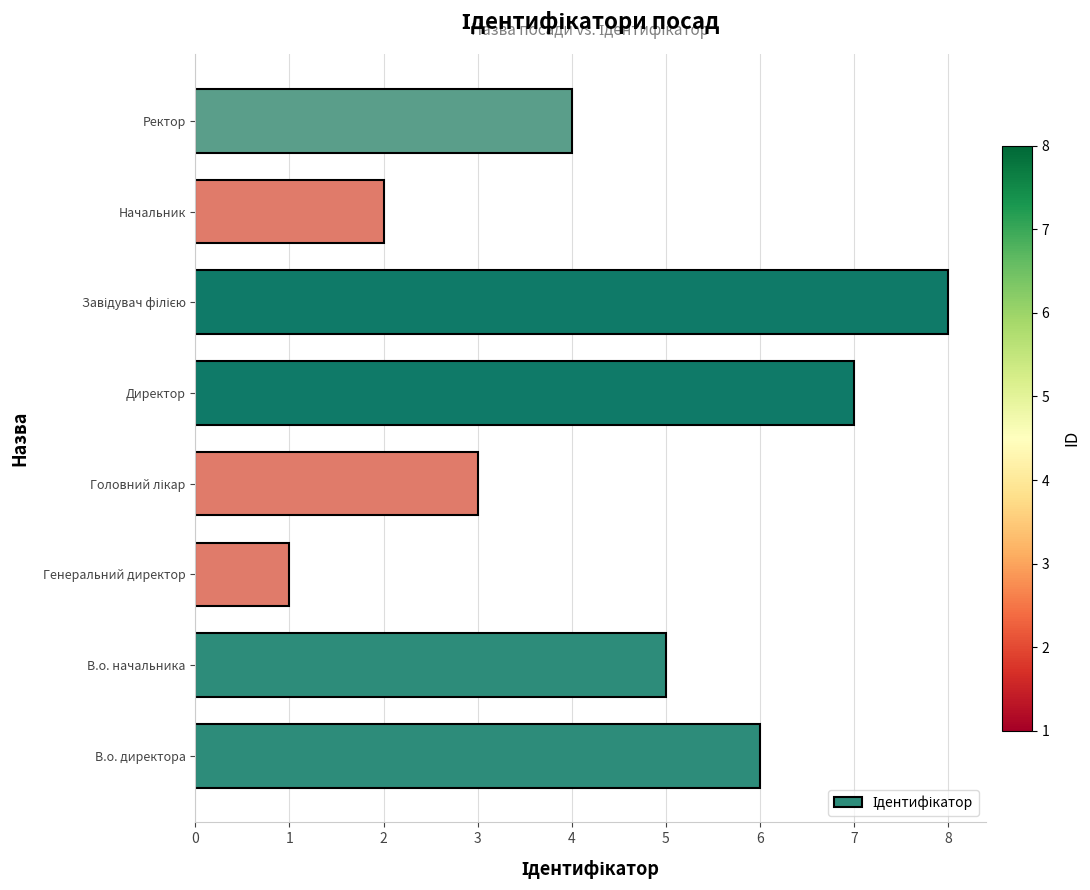

Count the values in the range 3 to 7.

5